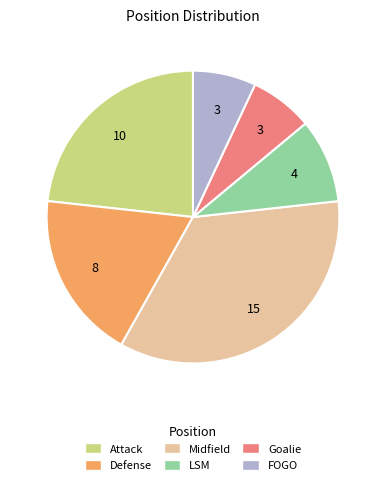

The FOGO slice represents 14% of the pie. True or false?

False